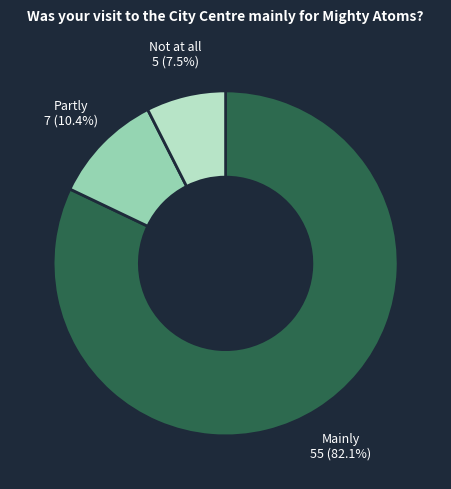

Does any single category account for the majority?

Yes